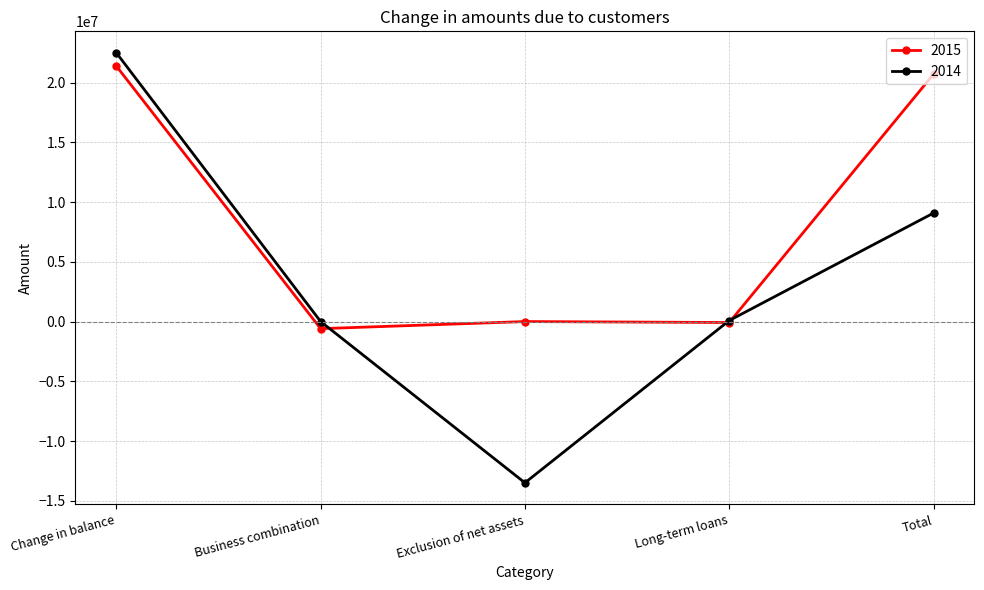

At which label does 2014 reach its minimum?

Exclusion of net assets